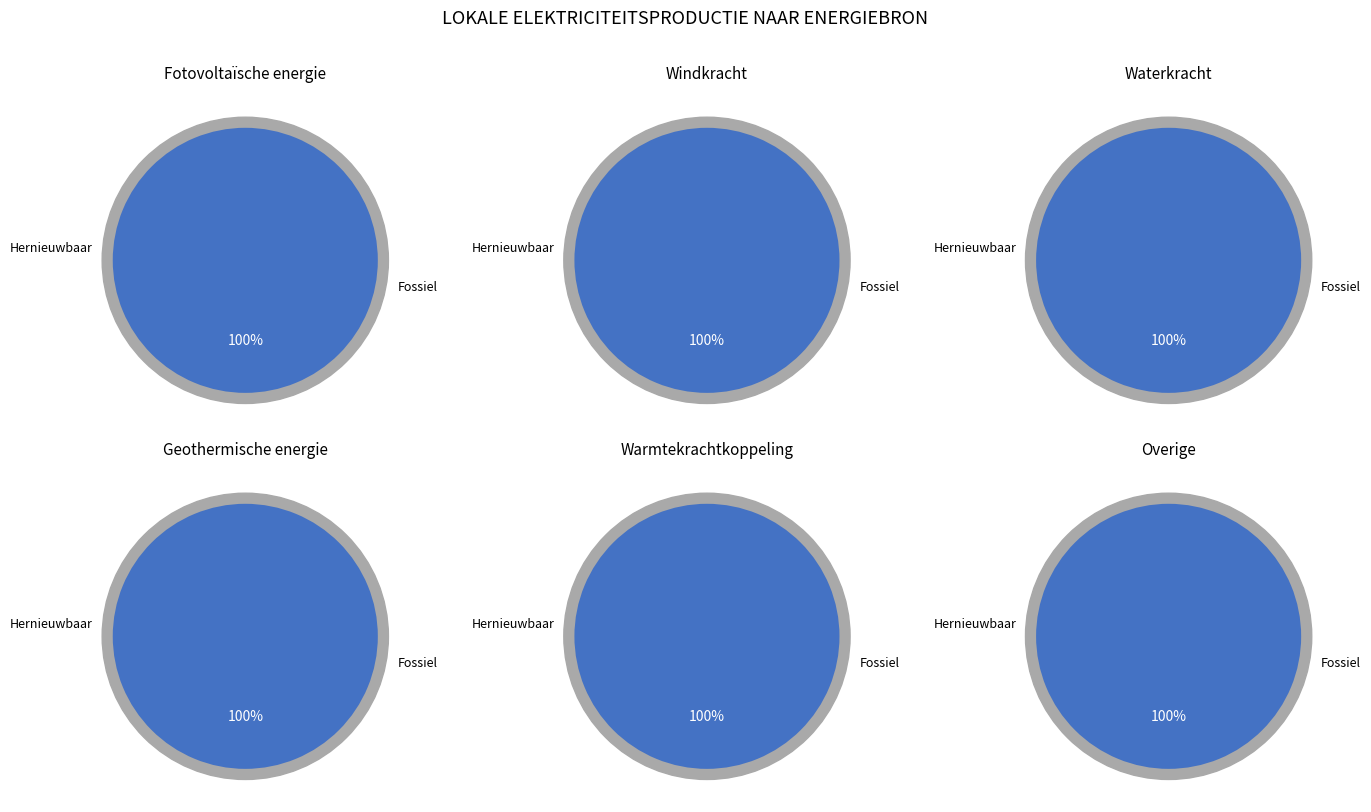

Which category has the biggest portion of the pie?

Hernieuwbare elektriciteitsproductie